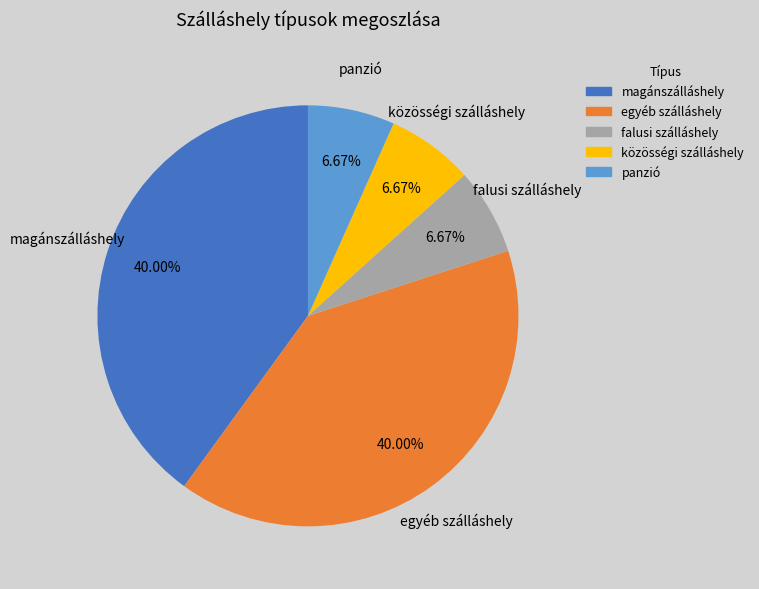

To the nearest percent, what portion does panzió represent?

7%